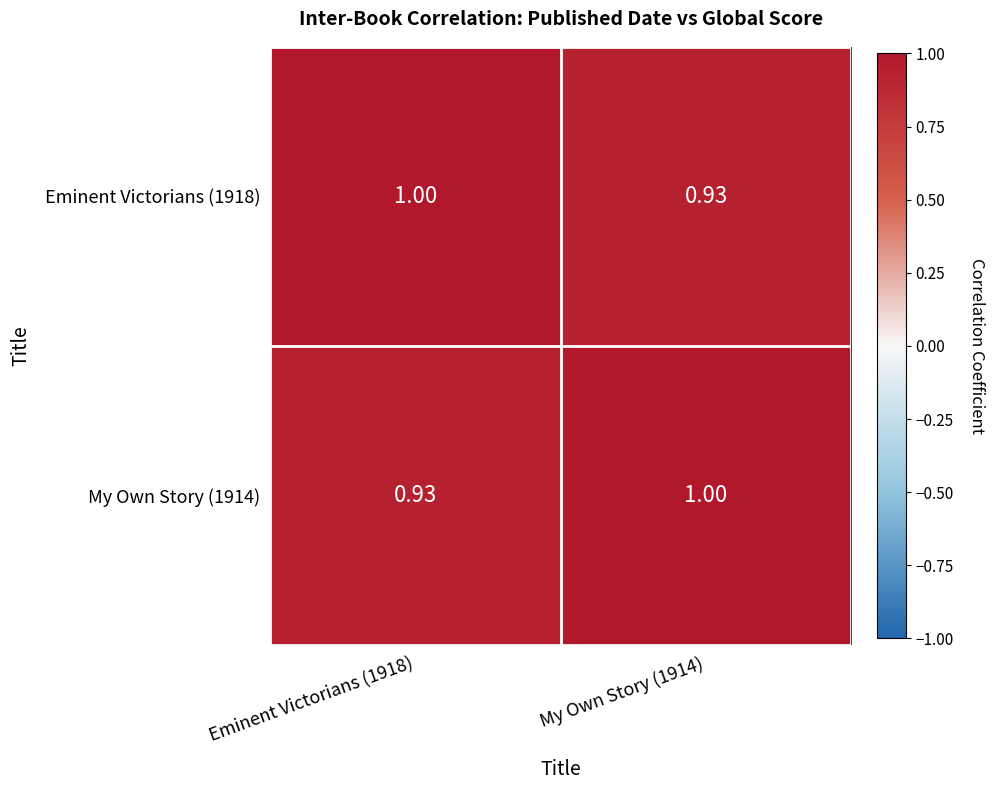

How many categories are shown in the chart?

2